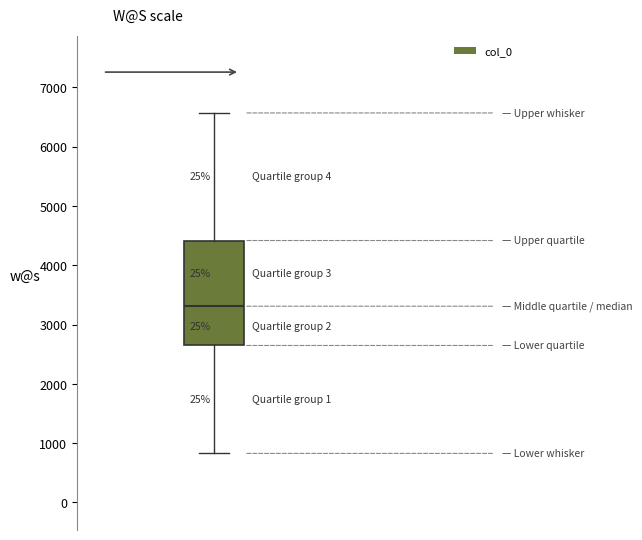

Where does the lower whisker of the box end on the y-axis? The values are not printed on the chart, so give them approximately, as read against the axis.

800